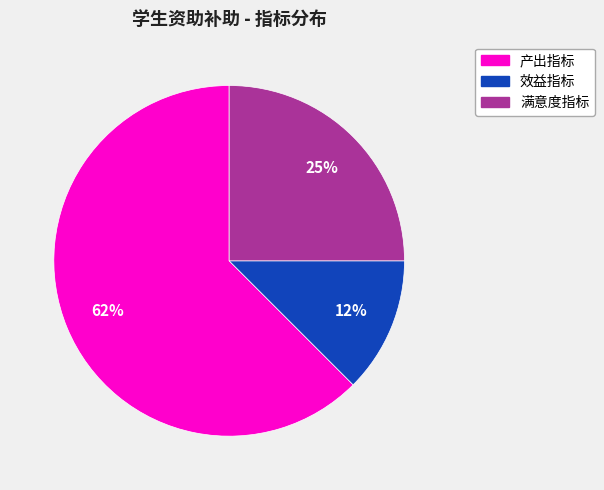

How many slices are in this pie chart?

3